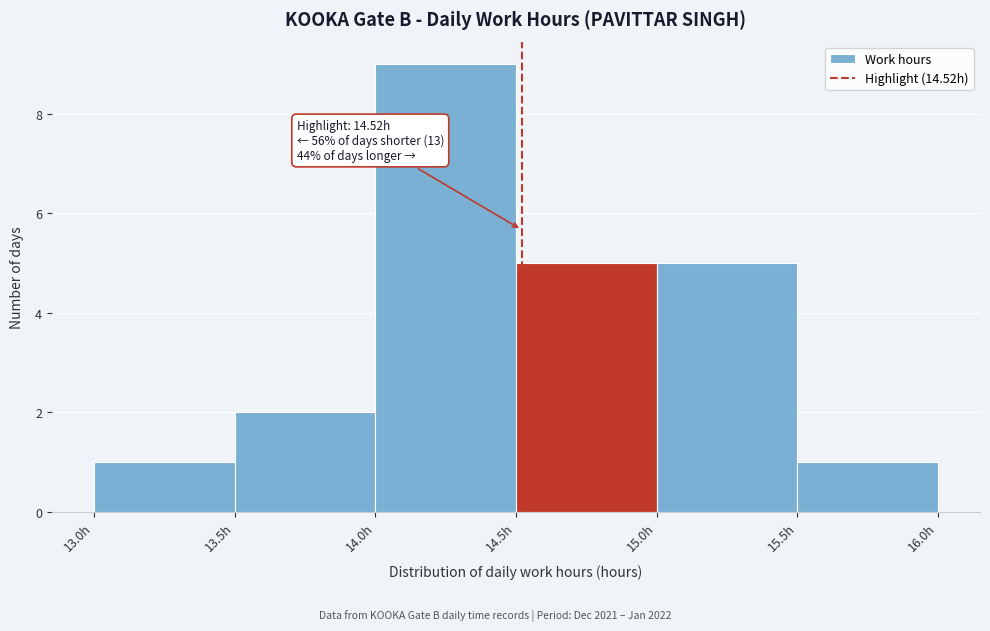

Over which range of the x-axis is the bar tallest?

14.0 to 14.5